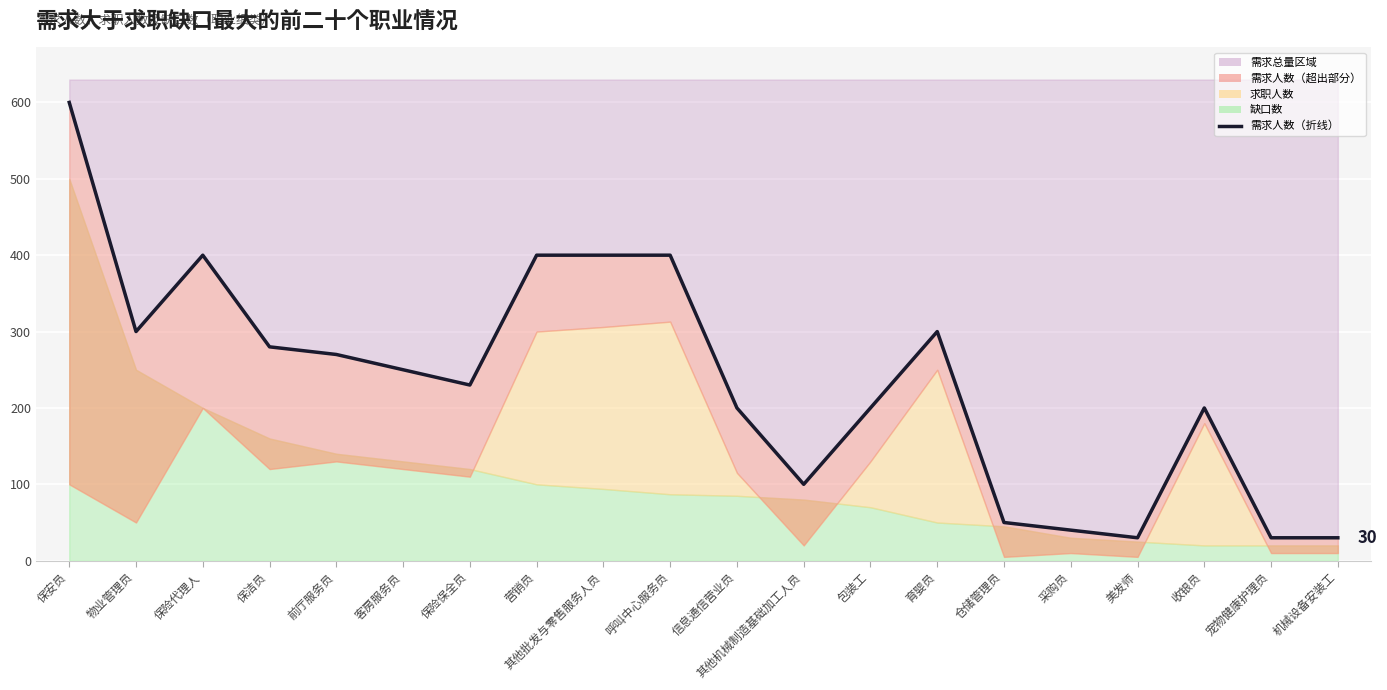

How many data points are less than 250?

10